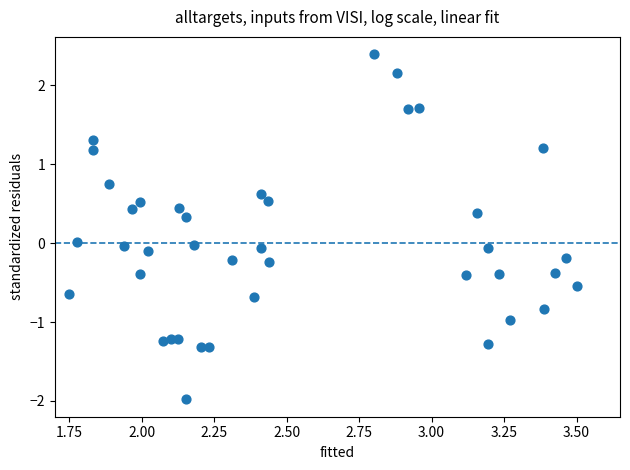

What is the range of Y values (max minus min)?

4.4